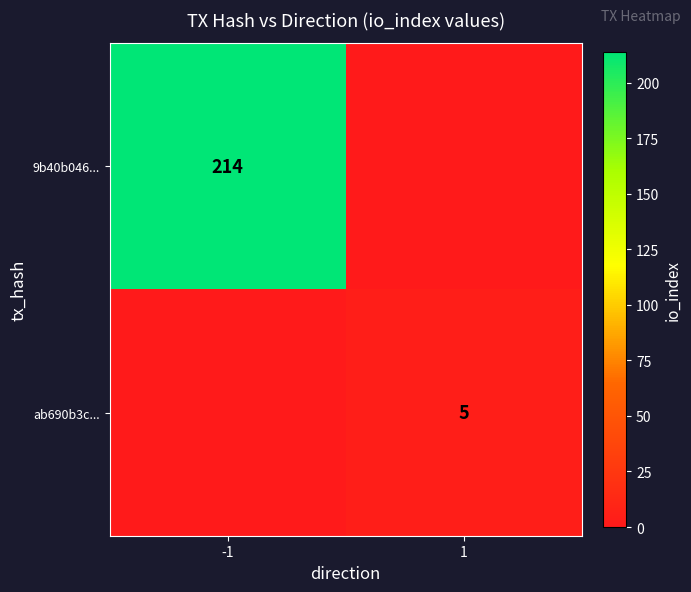

The value of ab690b3c... at 1 is 8. True or false?

False